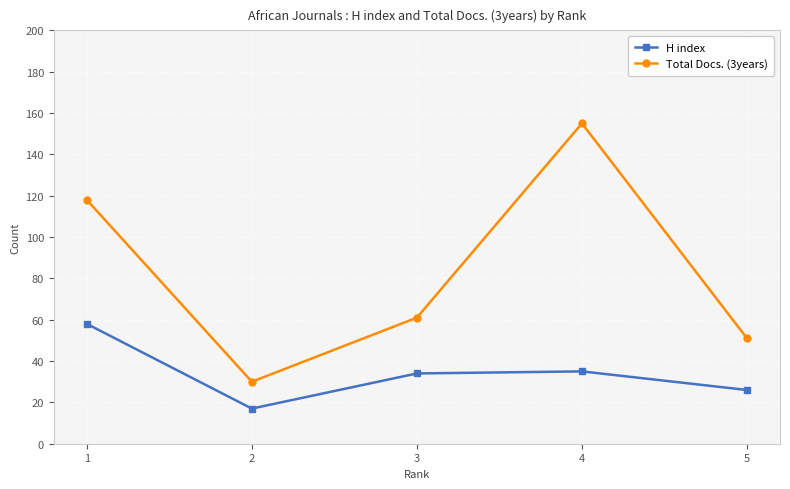

True or false: Total Docs. (3years) and H index intersect in this chart.

False